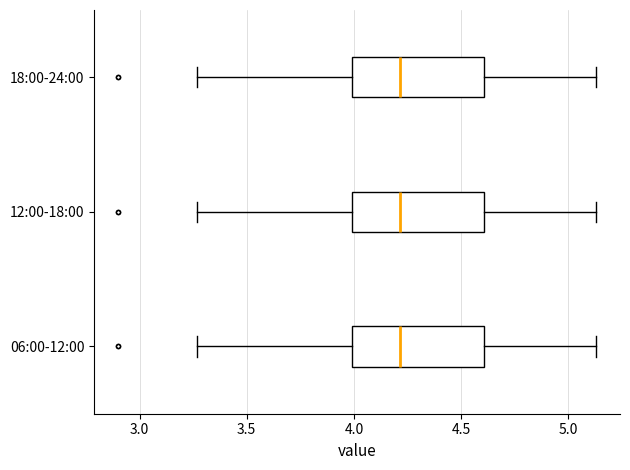

Reading bottom to top, transcribe this box plot: for each box, give where its median line is, the range the box spans, and where its two whiskers end, as read against the x-axis. The values are not printed on the chart, so give them approximately, as read against the axis.

06:00-12:00: median 4.20, box 4.00 to 4.60, whiskers 3.25 to 5.15
12:00-18:00: median 4.20, box 4.00 to 4.60, whiskers 3.25 to 5.15
18:00-24:00: median 4.20, box 4.00 to 4.60, whiskers 3.25 to 5.15